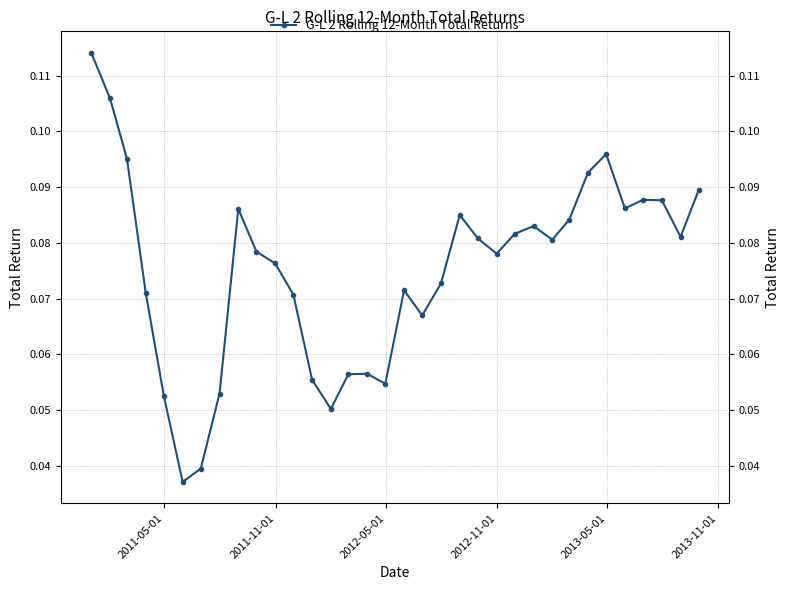

True or false: the data shows 0.1 at 8.

False